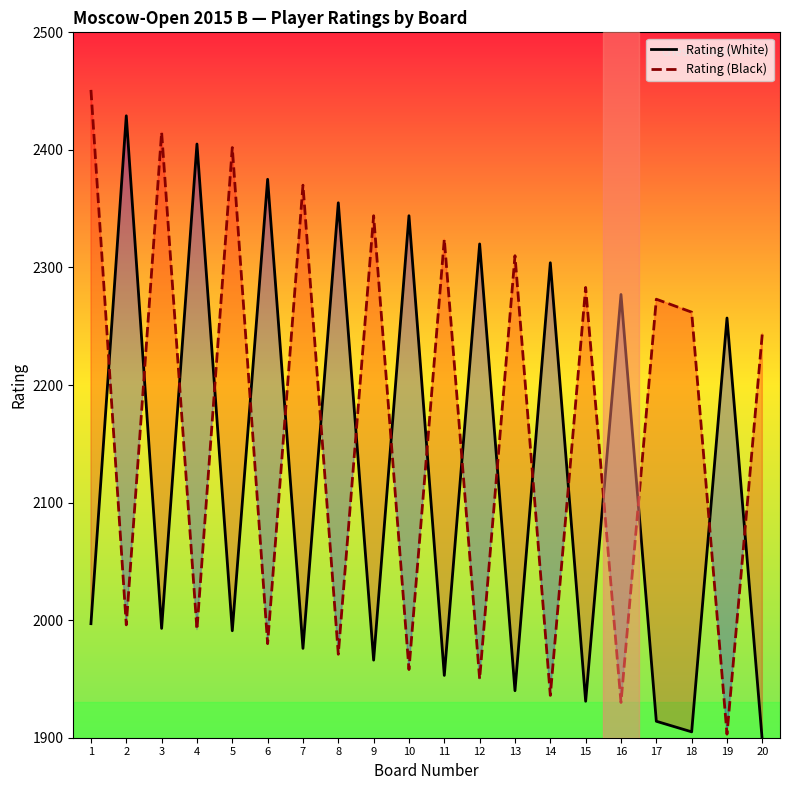

Which series changed the most between 3 and 6?

Rating (Black)